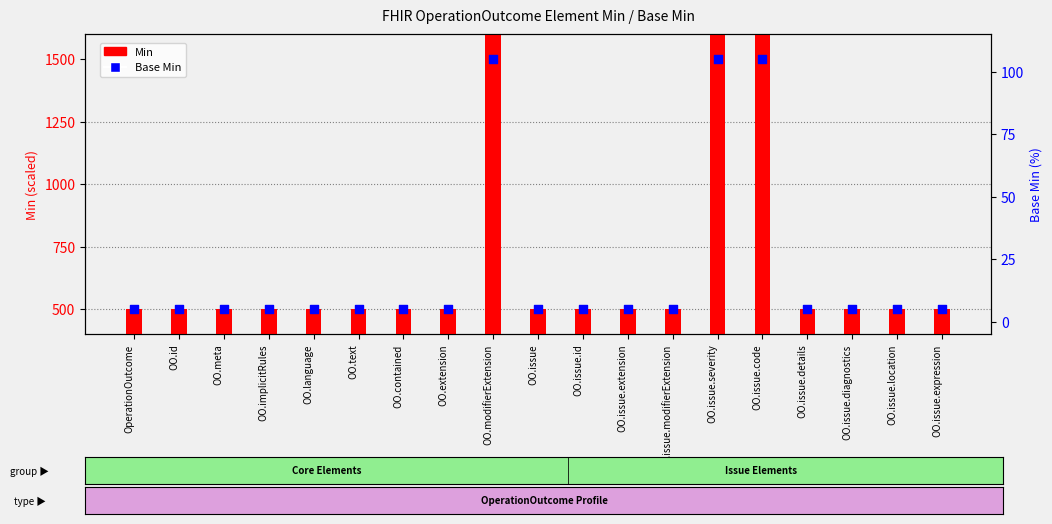

Which series has the largest total across all categories?

Min